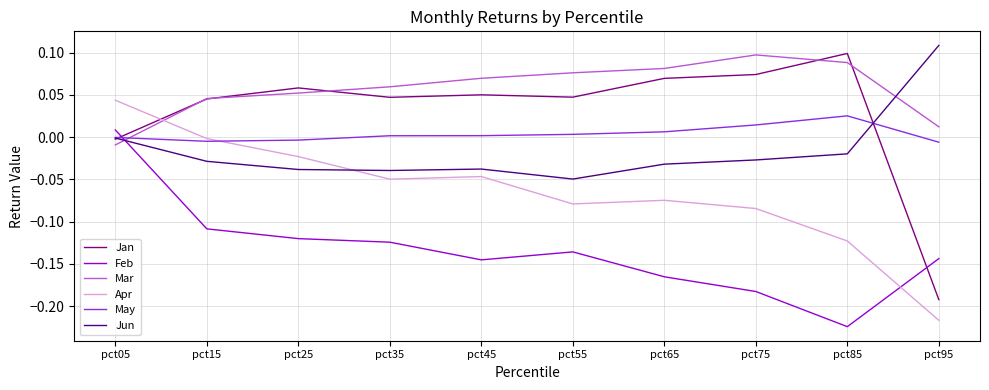

Which series ends up on top after the final intersection of May and Jun?

Jun